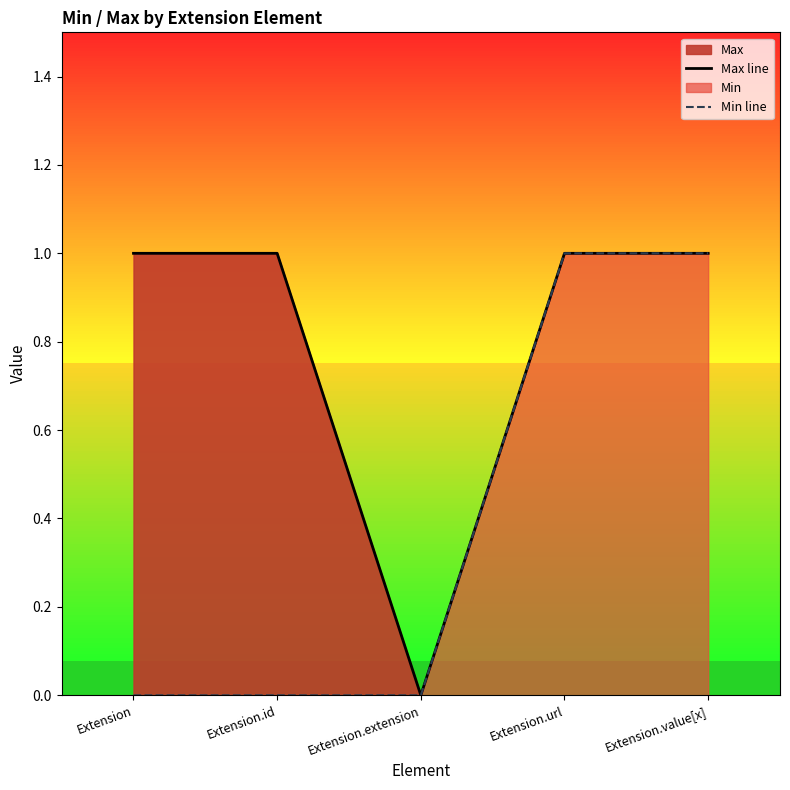

What is the difference between the maximum and minimum values in the Min line series?

1